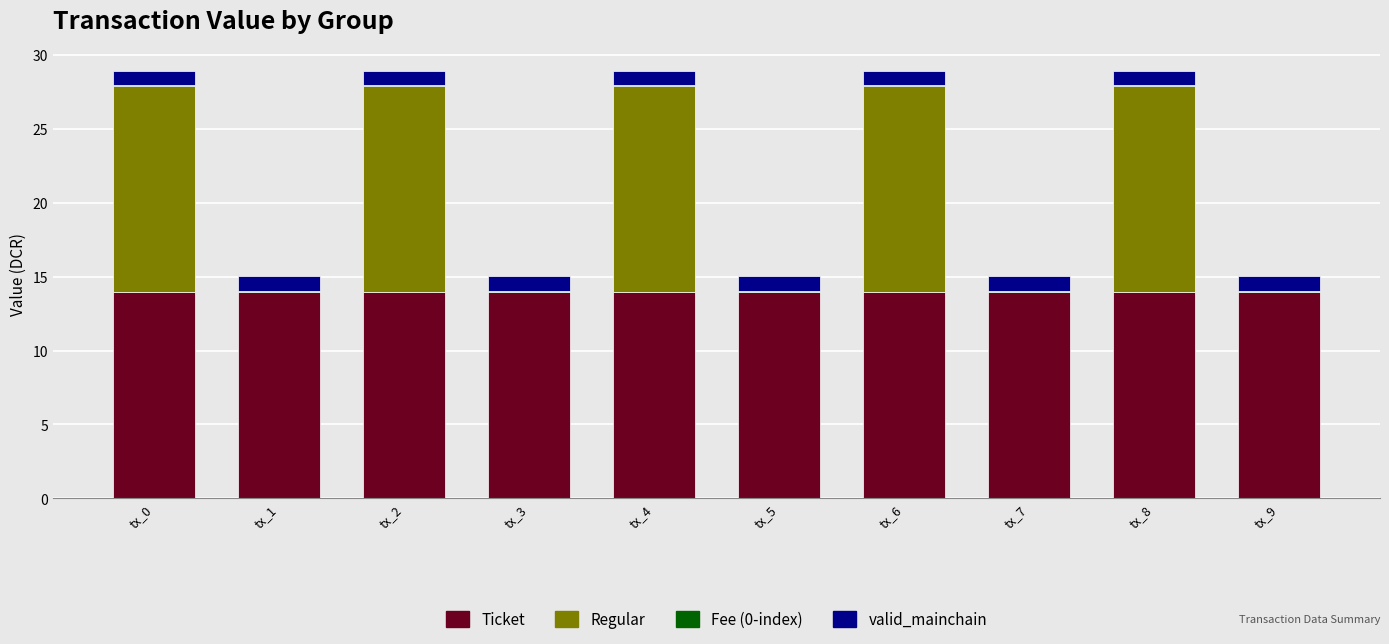

The value of Ticket at tx_2 is 6.1. True or false?

False